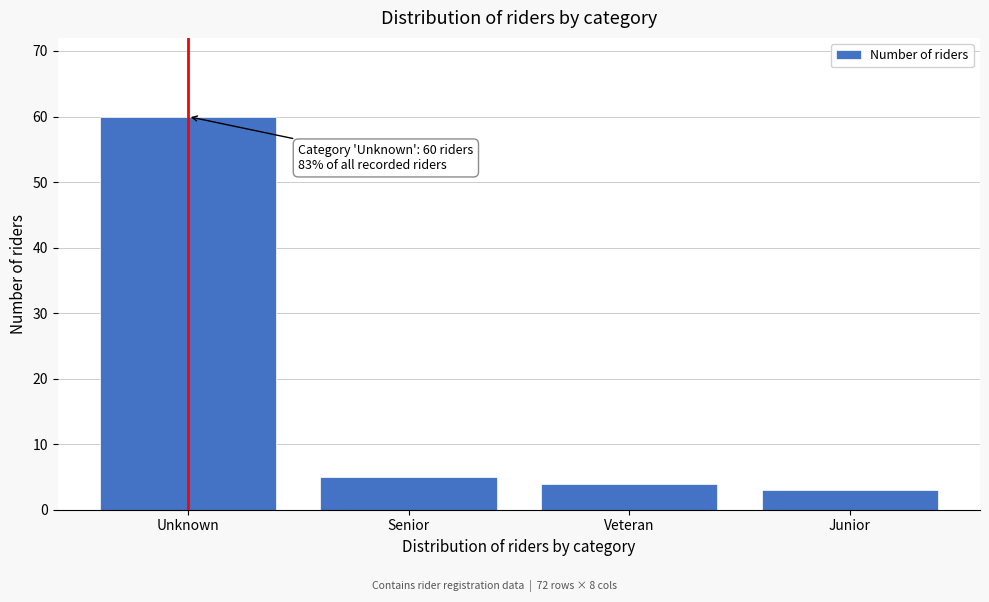

Reading left to right, transcribe all the data shown in this chart.

60	5	4	3